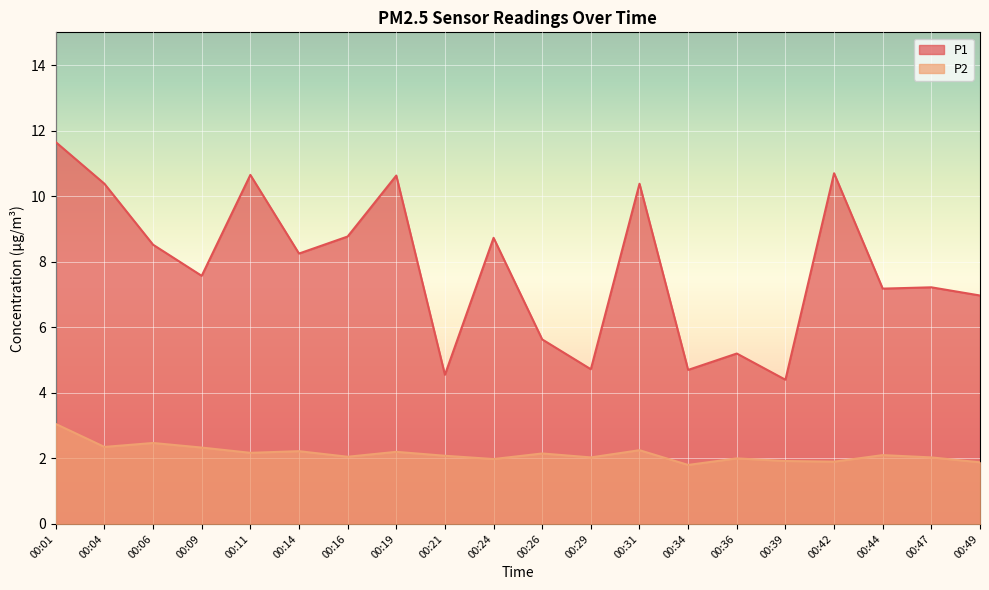

What are all the series names shown in the legend?

P1, P2